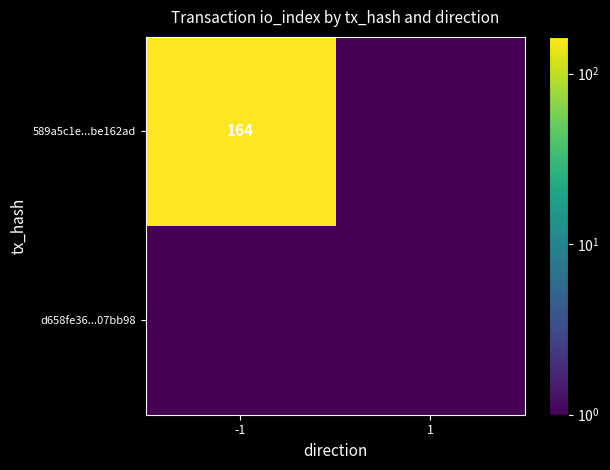

The value of 589a5c1e...be162ad at -1 is 164.0. True or false?

True